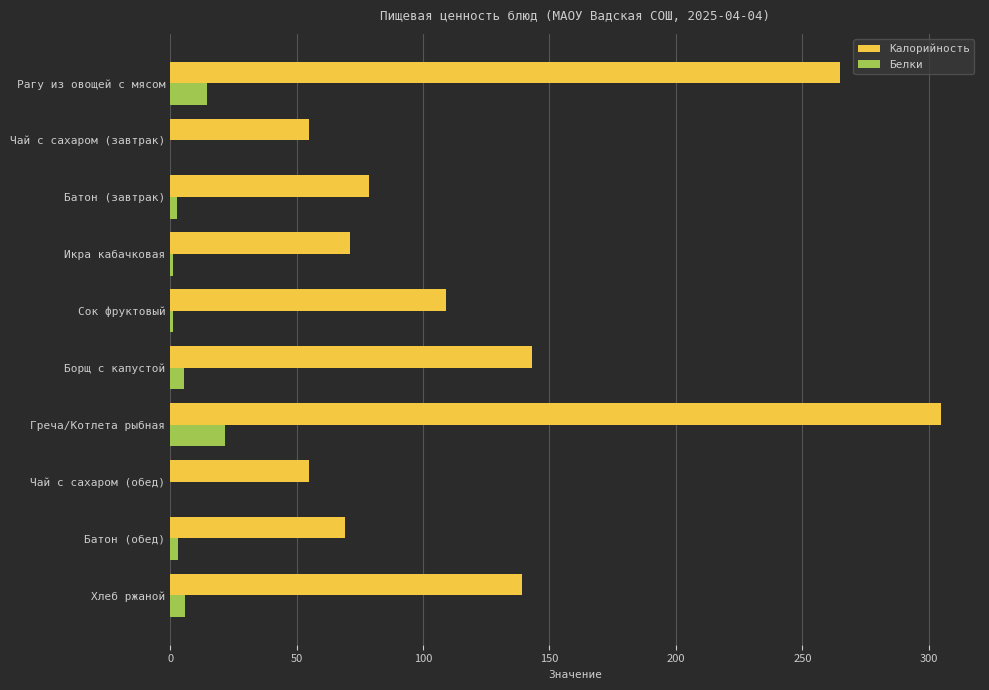

What are all the series names shown in the legend?

Калорийность, Белки